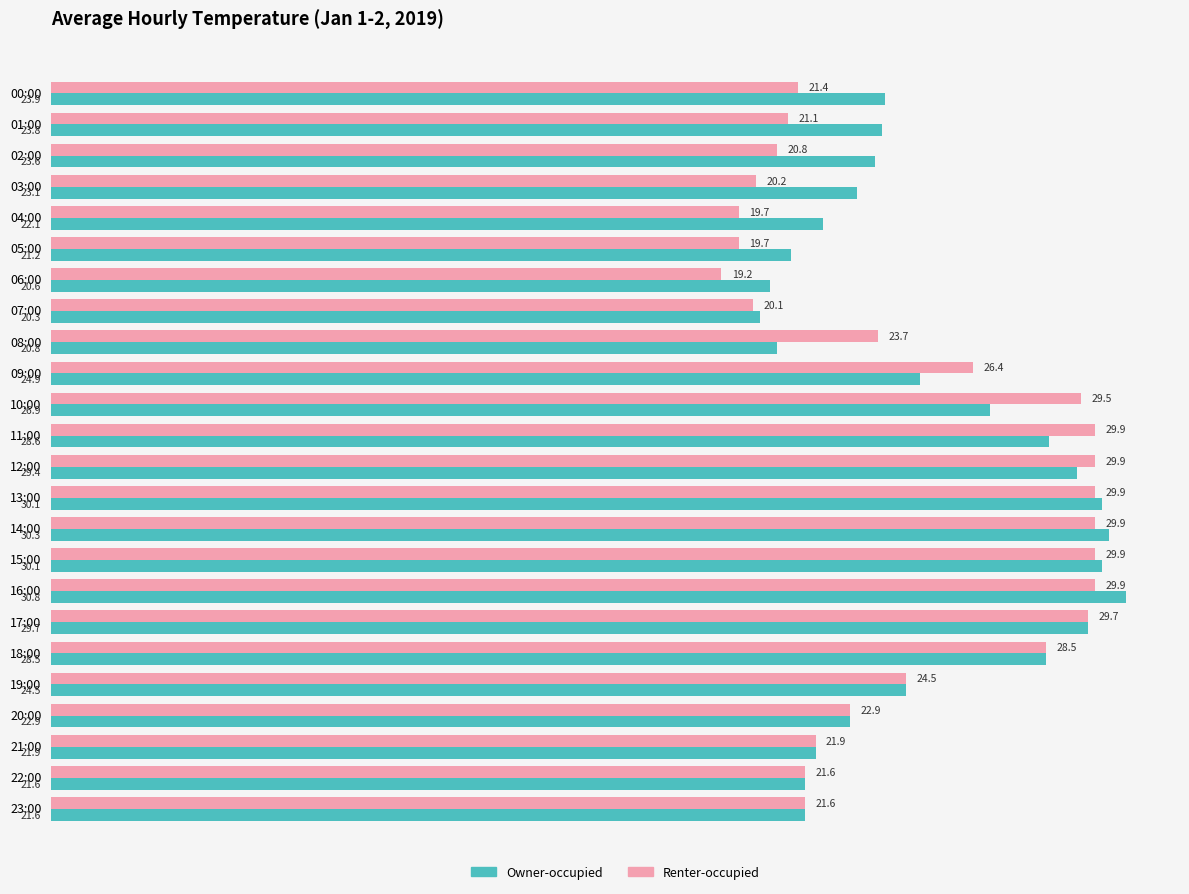

What is the lowest value of the Renter-occupied series?

19.2